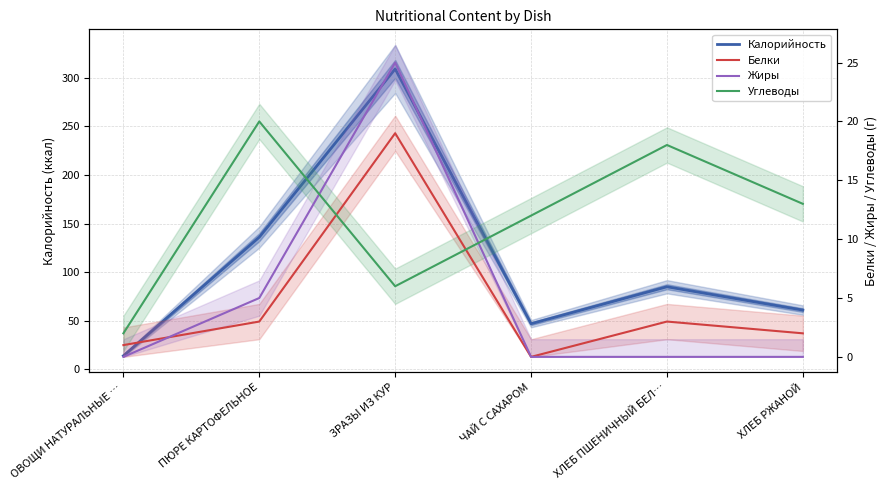

At which label does Углеводы first exceed 13?

ПЮРЕ КАРТОФЕЛЬНОЕ